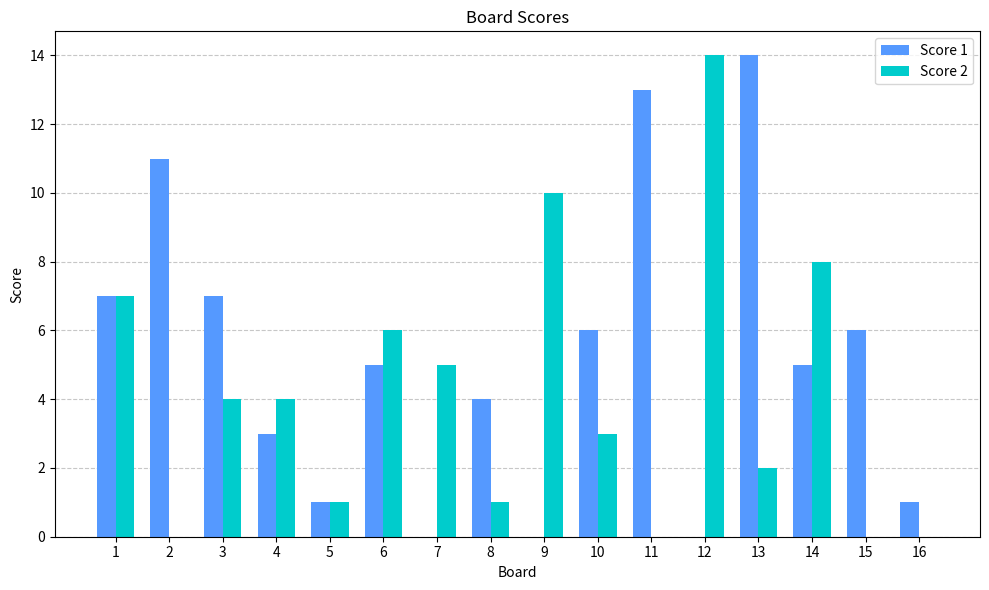

At which category is the sum across all series the highest?

13